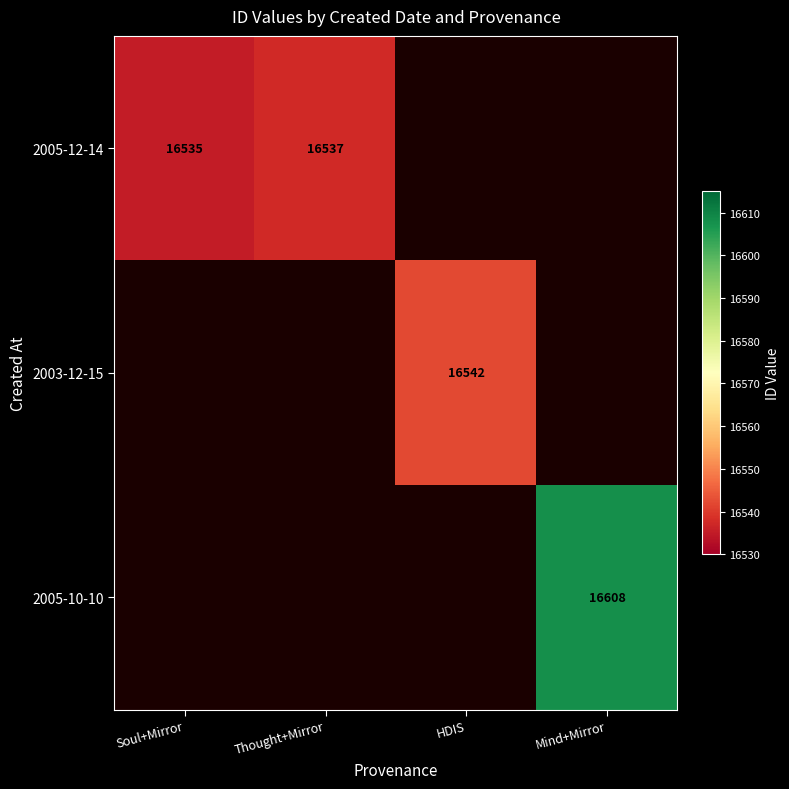

Which label corresponds to the smallest value in the chart?

Soul+Mirror